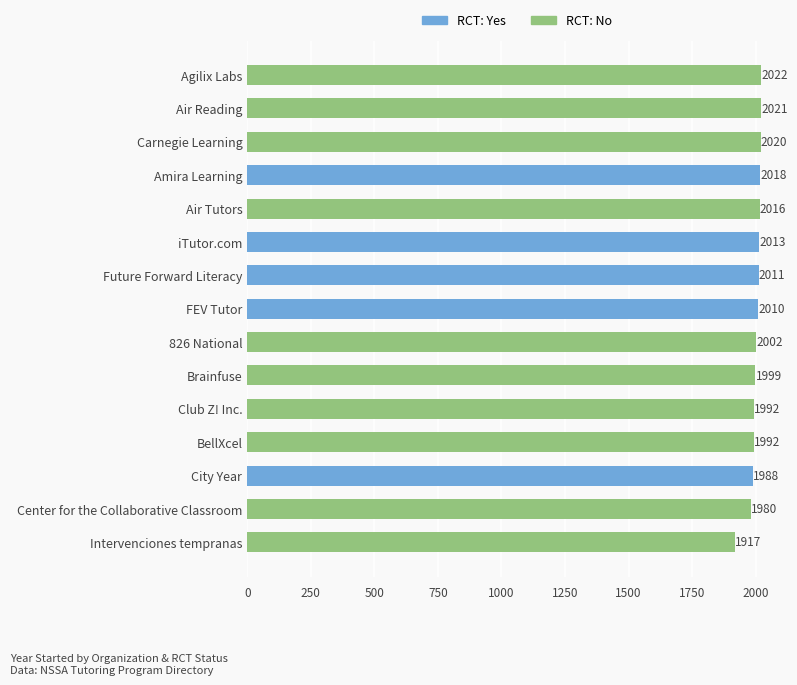

What is the average value?

2000